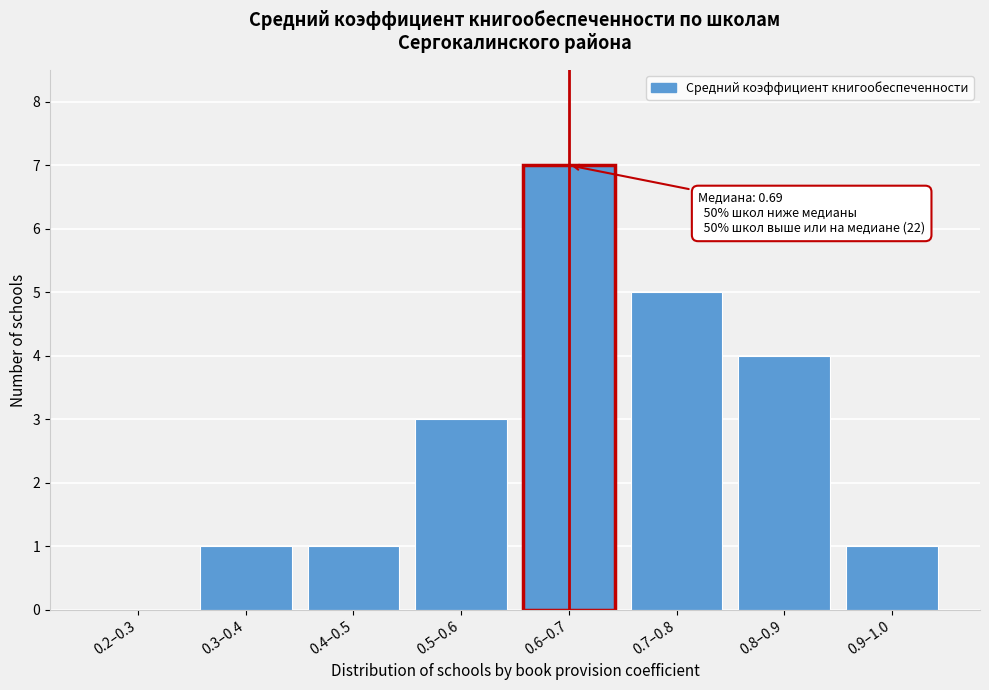

Reading left to right, transcribe all the data shown in this chart.

0.2–0.3=0	0.3–0.4=1	0.4–0.5=1	0.5–0.6=3	0.6–0.7=7	0.7–0.8=5	0.8–0.9=4	0.9–1.0=1